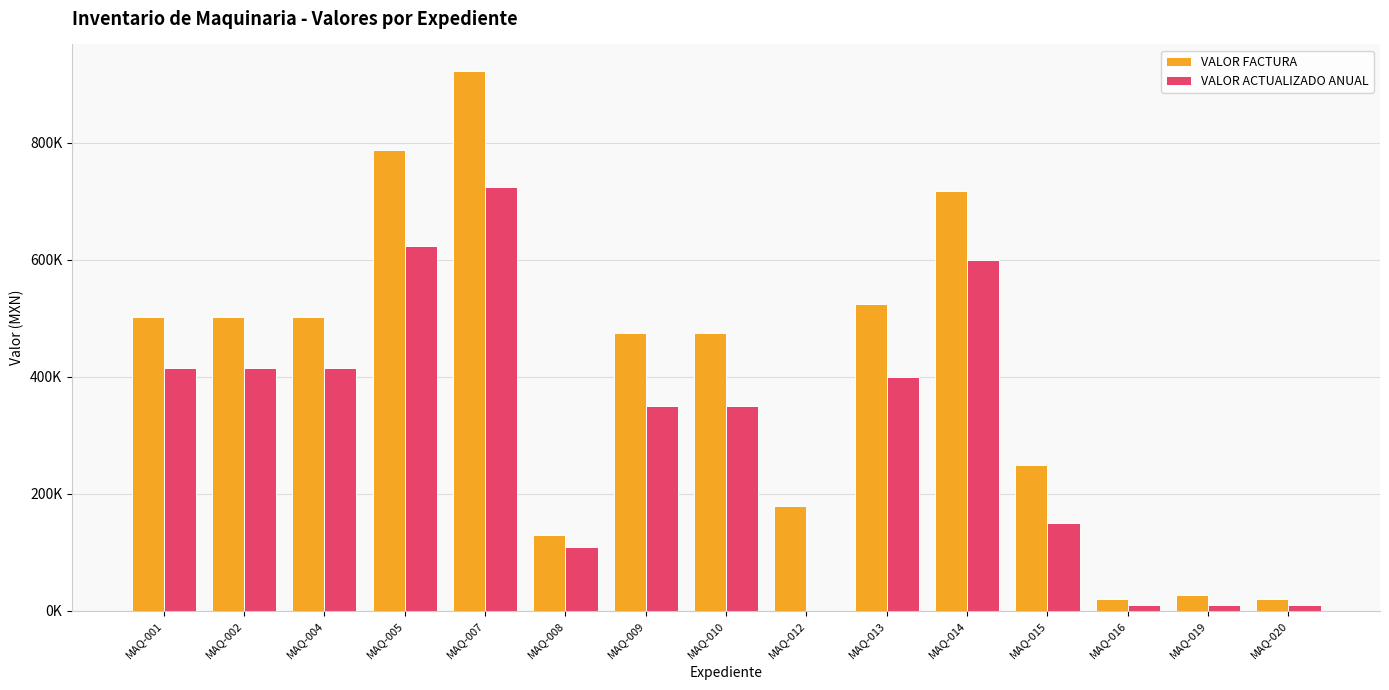

What are all the series names shown in the legend?

VALOR FACTURA, VALOR ACTUALIZADO ANUAL